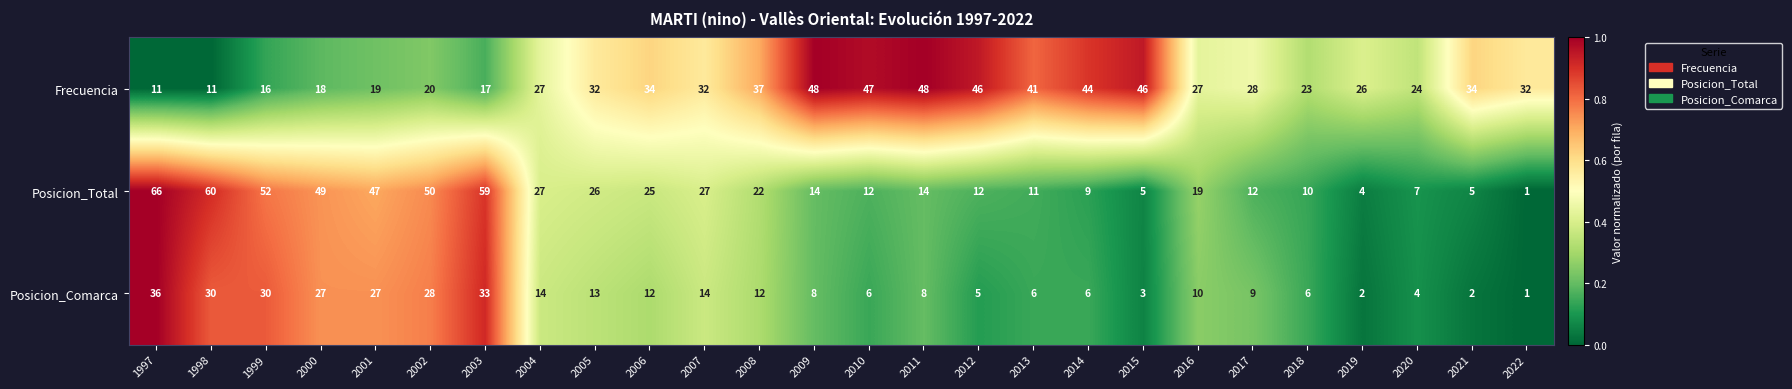

What is the difference between the Frecuencia values at 1999 and 2004?

11